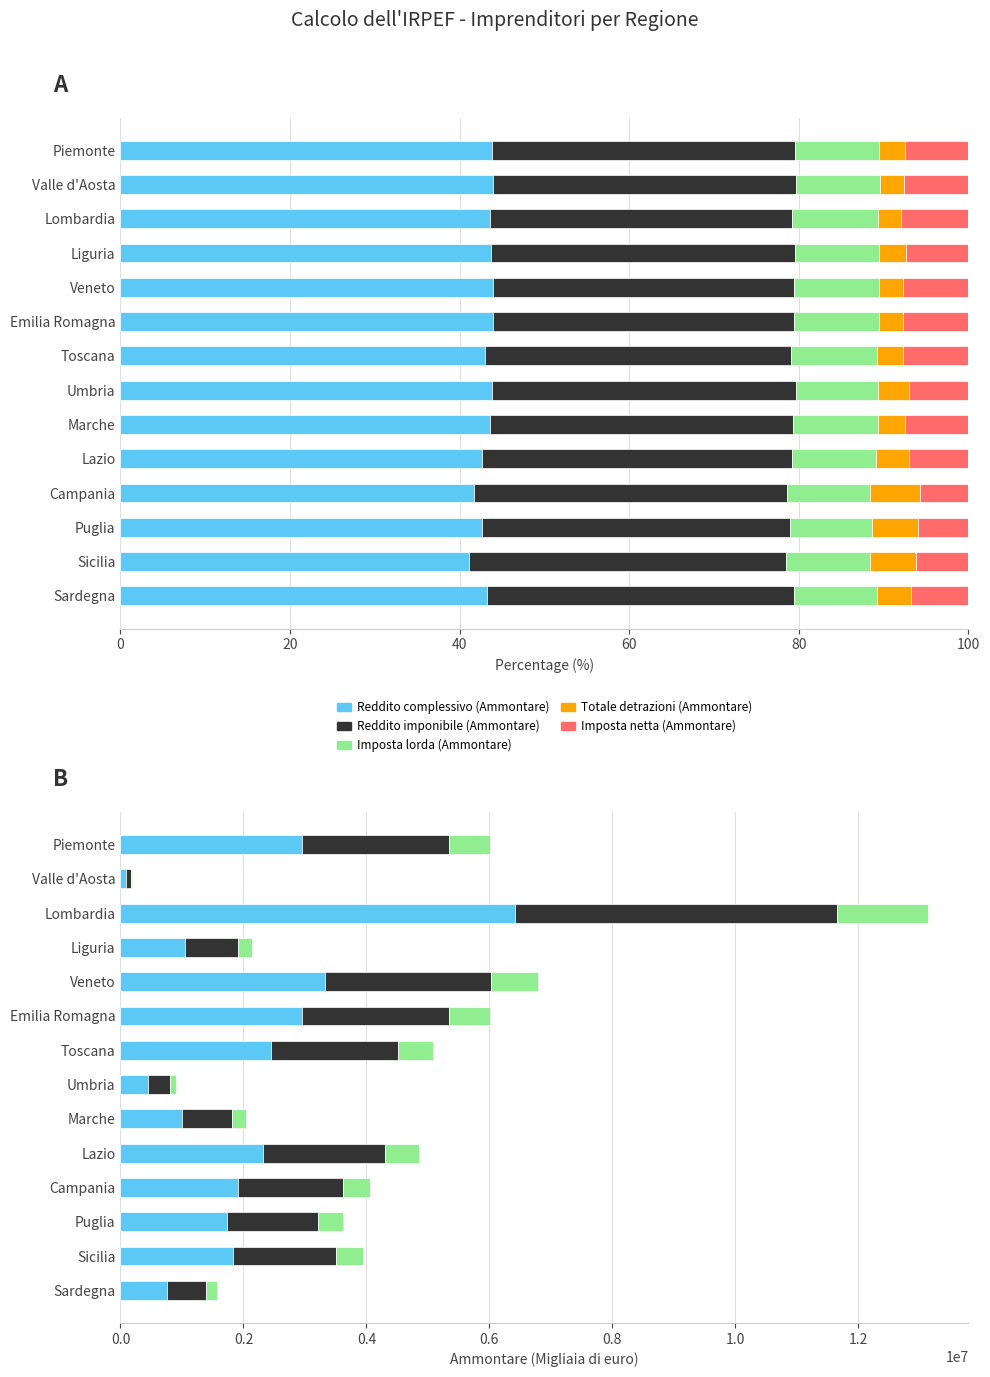

Rank the series by their maximum value, from highest to lowest.

Reddito complessivo (Ammontare), Reddito imponibile (Ammontare), Imposta lorda (Ammontare), Imposta netta (Ammontare), Totale detrazioni (Ammontare)